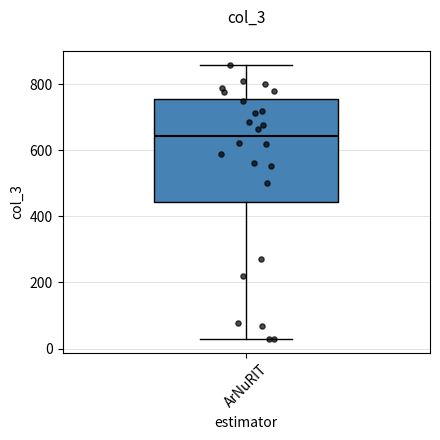

Where does the upper whisker of the box for ArNuRIT end on the y-axis? The values are not printed on the chart, so give them approximately, as read against the axis.

860